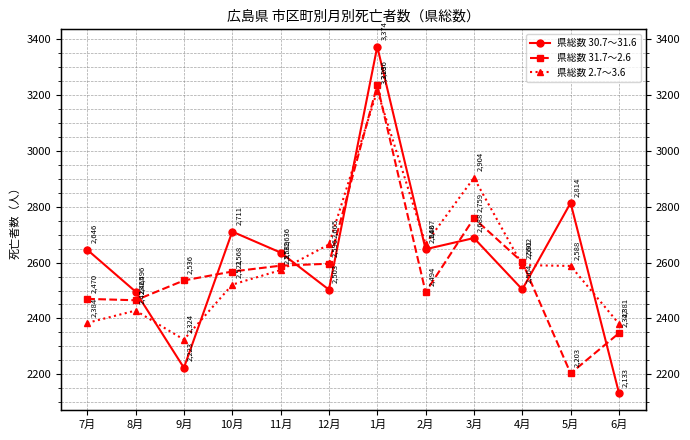

The 県総数 31.7～2.6 series shows 2596 at 12月. True or false?

True